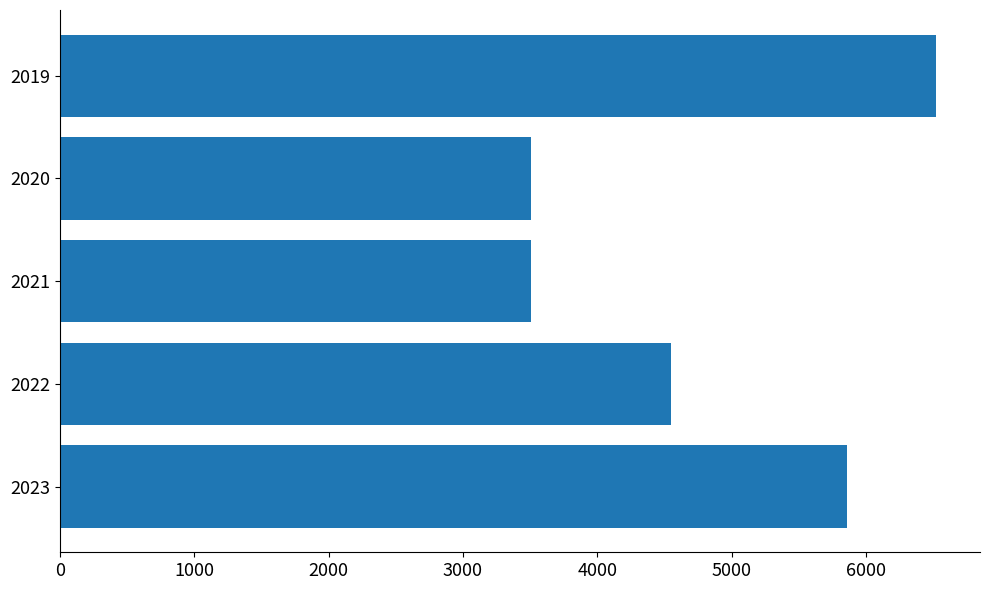

Which category has the highest value across all series?

2019